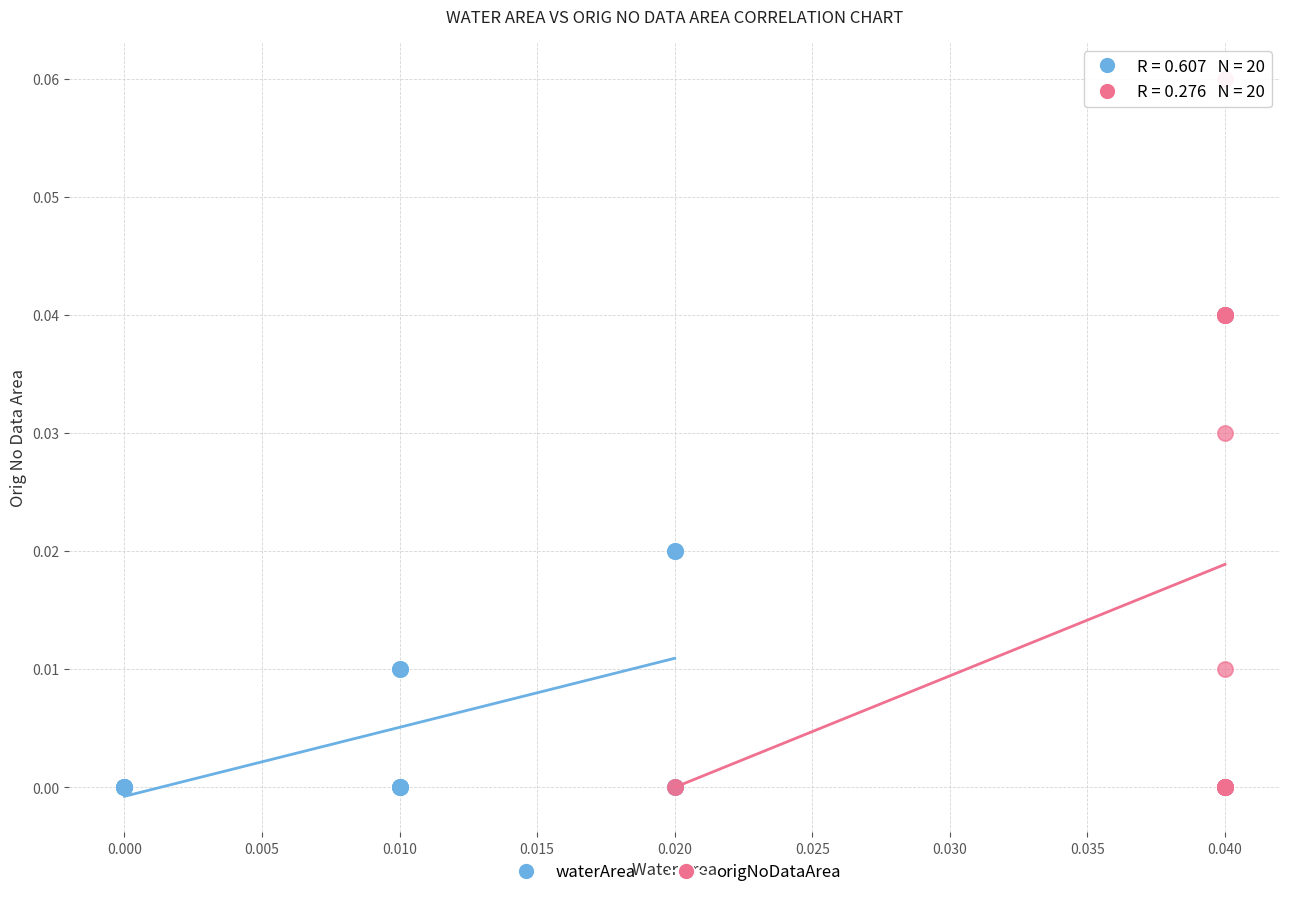

Which series reaches the maximum Y coordinate?

origNoDataArea